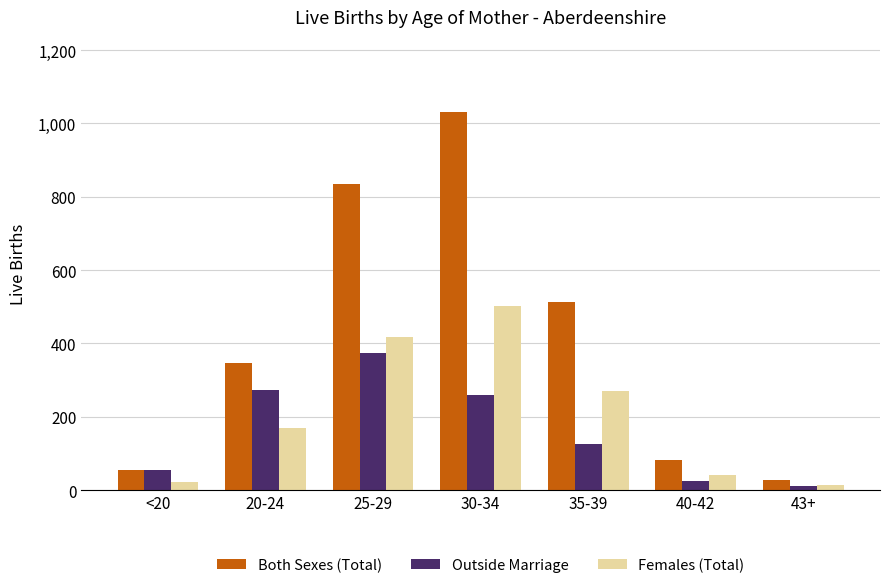

What is the value of the Outside Marriage bar at the 3rd from the left?

374